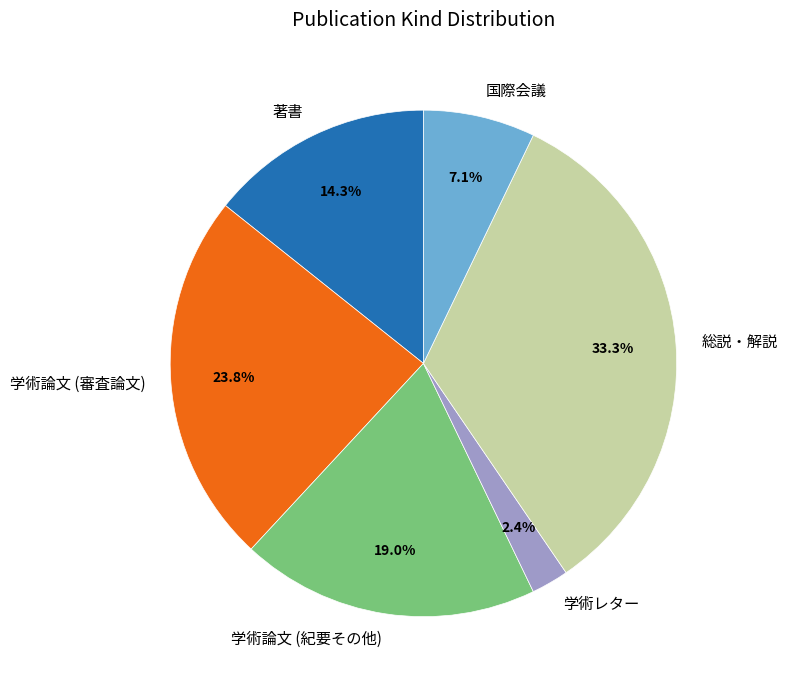

True or false: 学術論文 (紀要その他) accounts for 12% of the total.

False